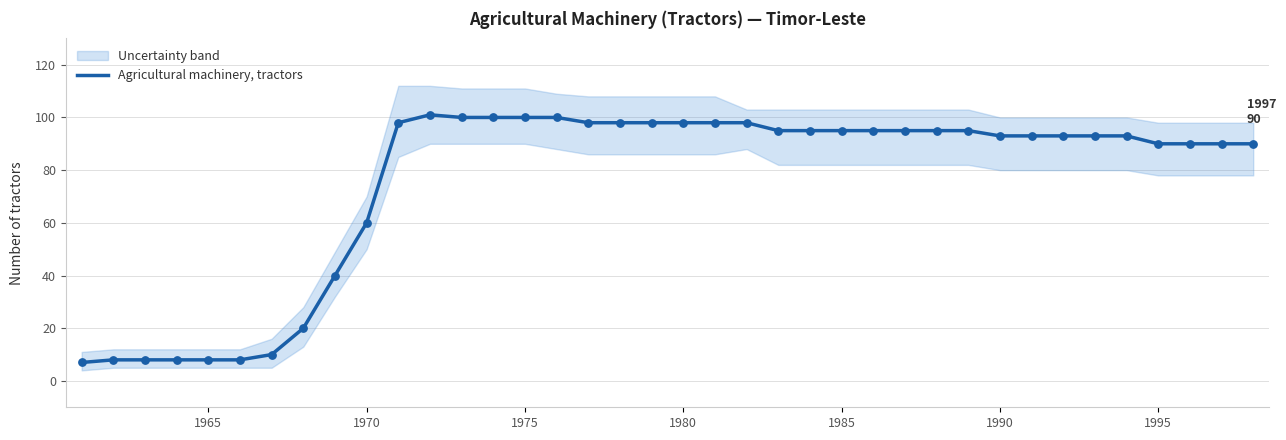

Which has a higher value, 23 or 13?

13